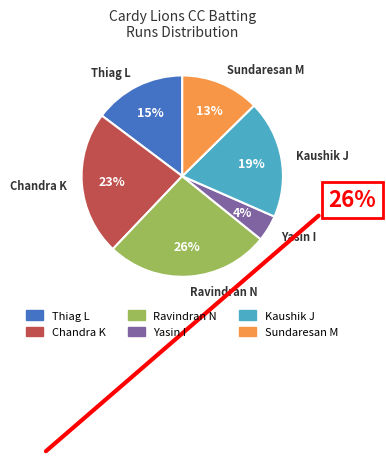

How many segments does this pie chart have?

6